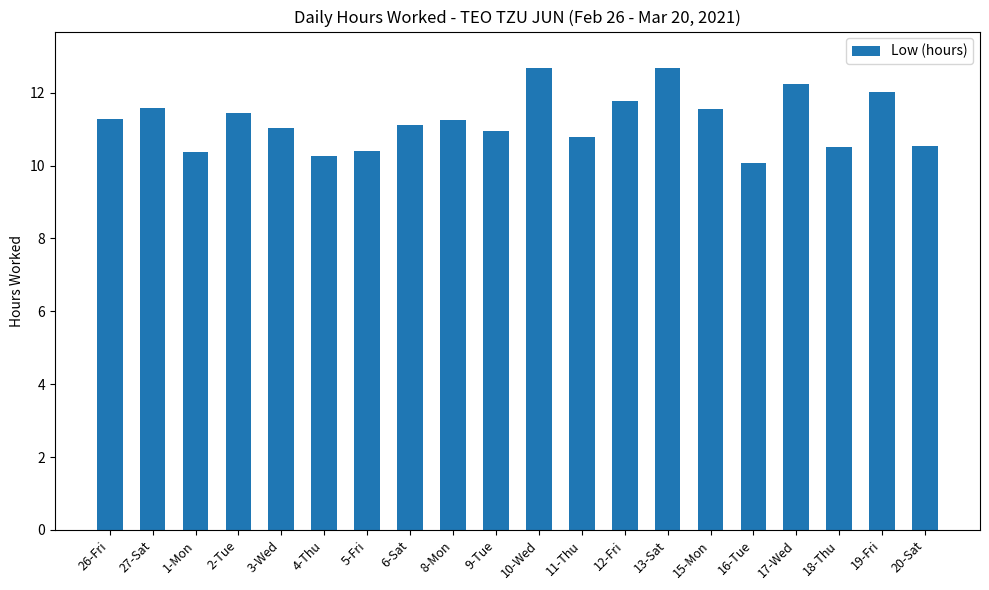

Between 1-Mon and 27-Sat, which is larger?

27-Sat